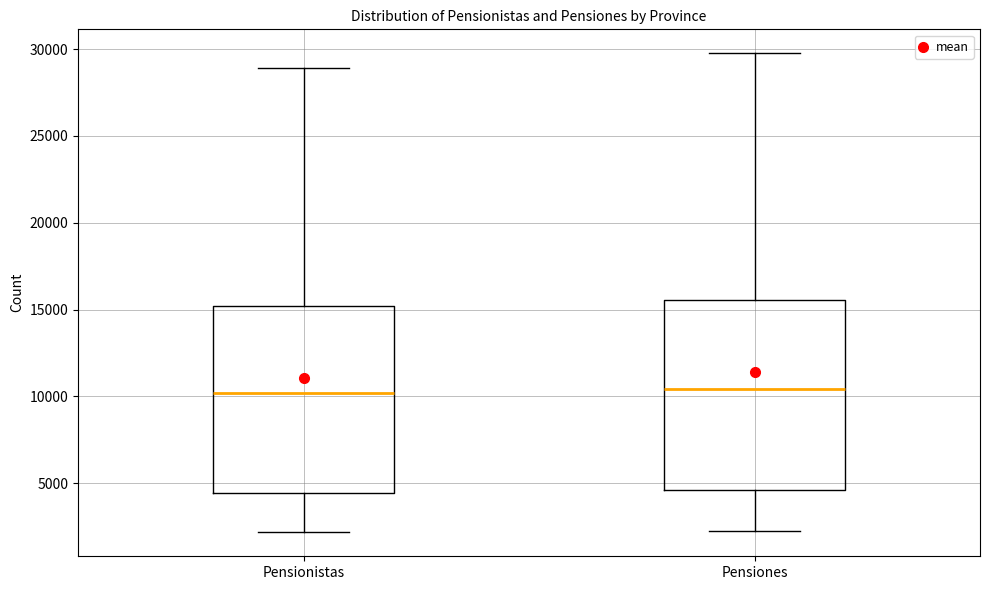

Where does the median line of the box for Pensiones sit on the y-axis? The values are not printed on the chart, so give them approximately, as read against the axis.

10500